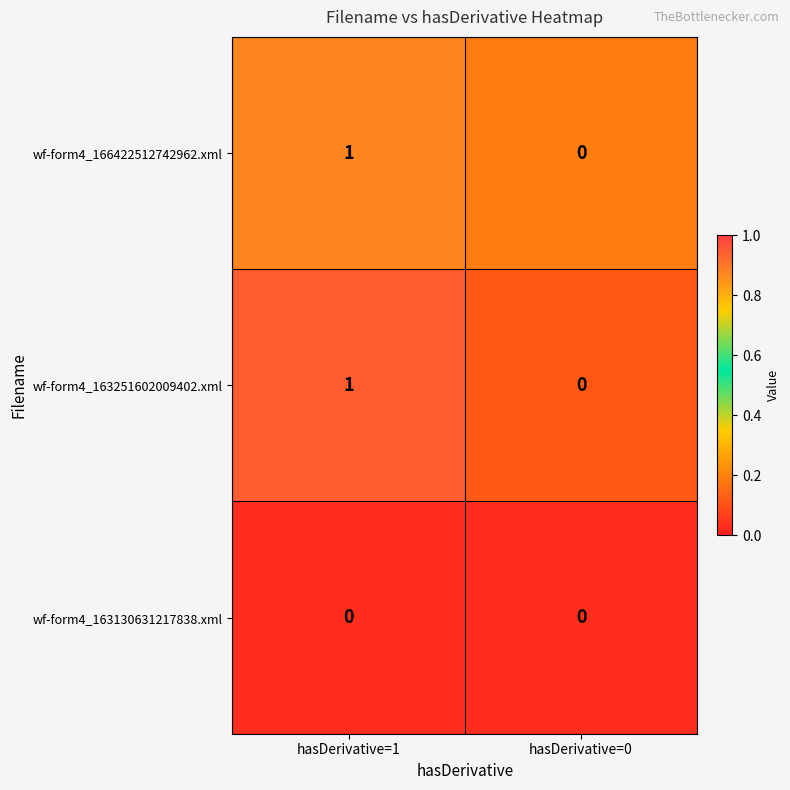

At which category is the sum across all series the highest?

hasDerivative=1